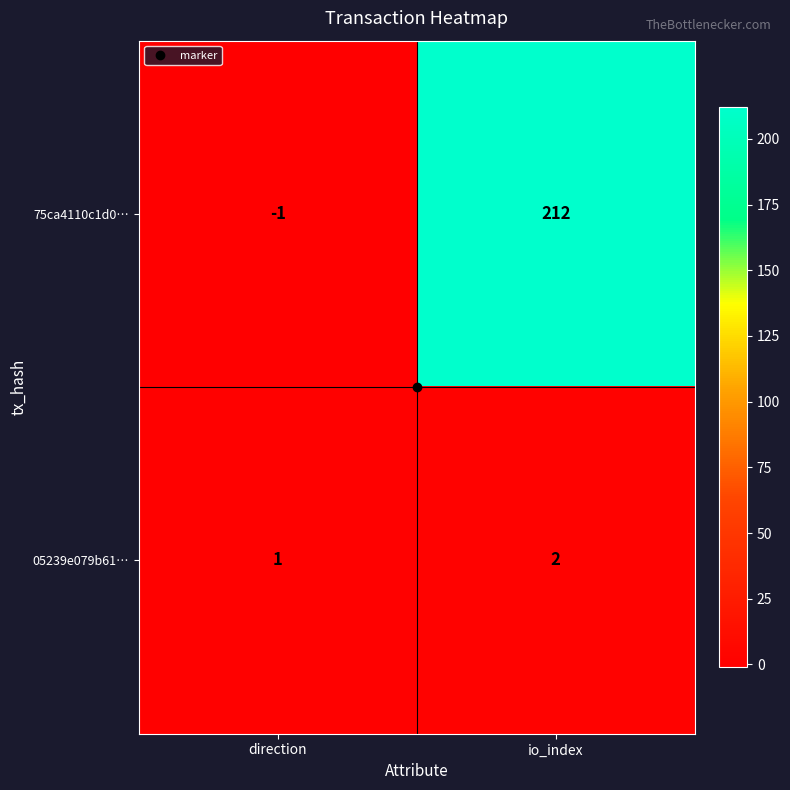

Which series has the widest spread of values?

75ca4110c1d0…